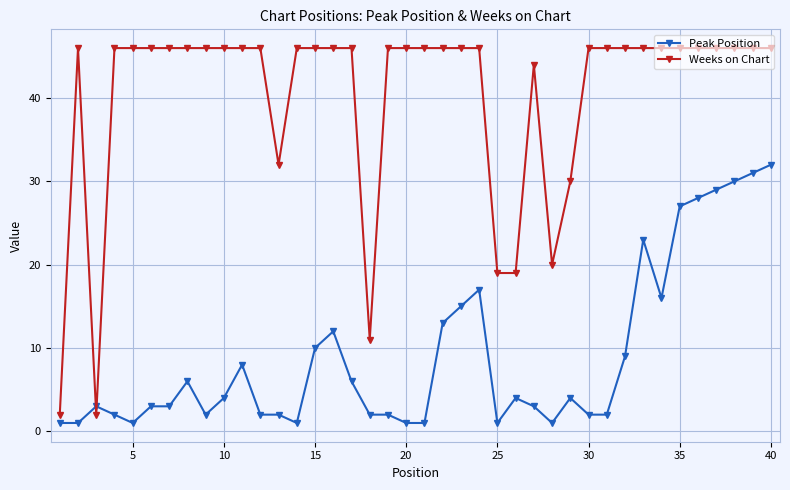

Reading left to right, extract all data points from this chart.

Peak Position: 1	1	3	2	1	3	3	6	2	4	8	2	2	1	10	12	6	2	2	1	1	13	15	17	1	4	3	1	4	2	2	9	23	16	27	28	29	30	31	32
Weeks on Chart: 2	46	2	46	46	46	46	46	46	46	46	46	32	46	46	46	46	11	46	46	46	46	46	46	19	19	44	20	30	46	46	46	46	46	46	46	46	46	46	46